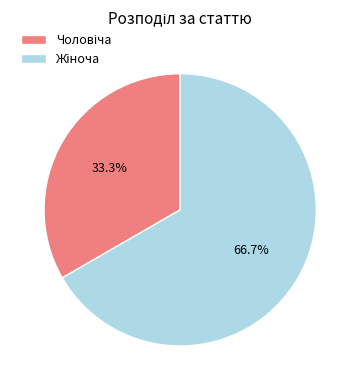

Is there any slice that represents more than half of the pie?

Yes